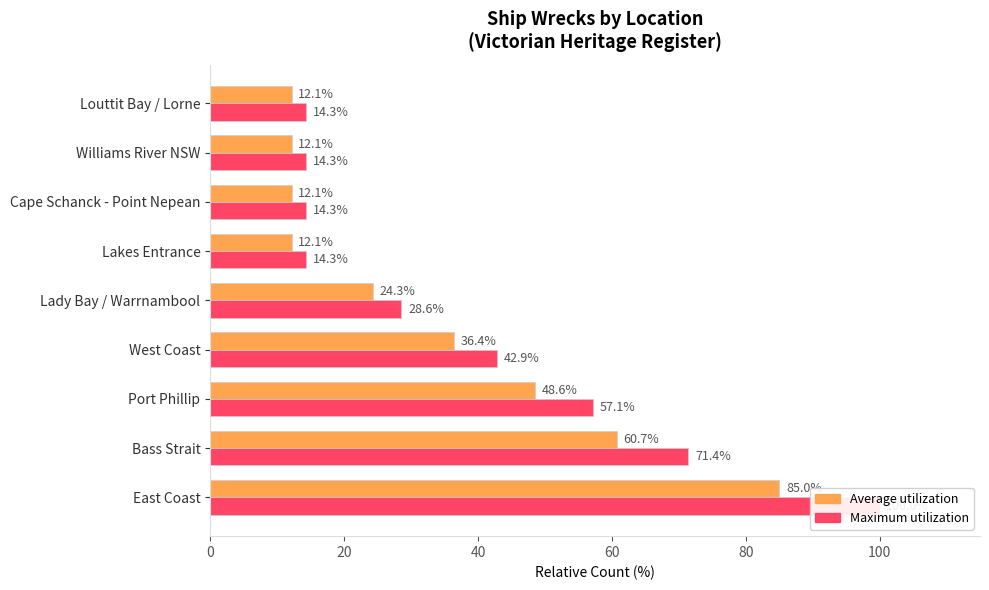

What are all the series names shown in the legend?

Average utilization, Maximum utilization